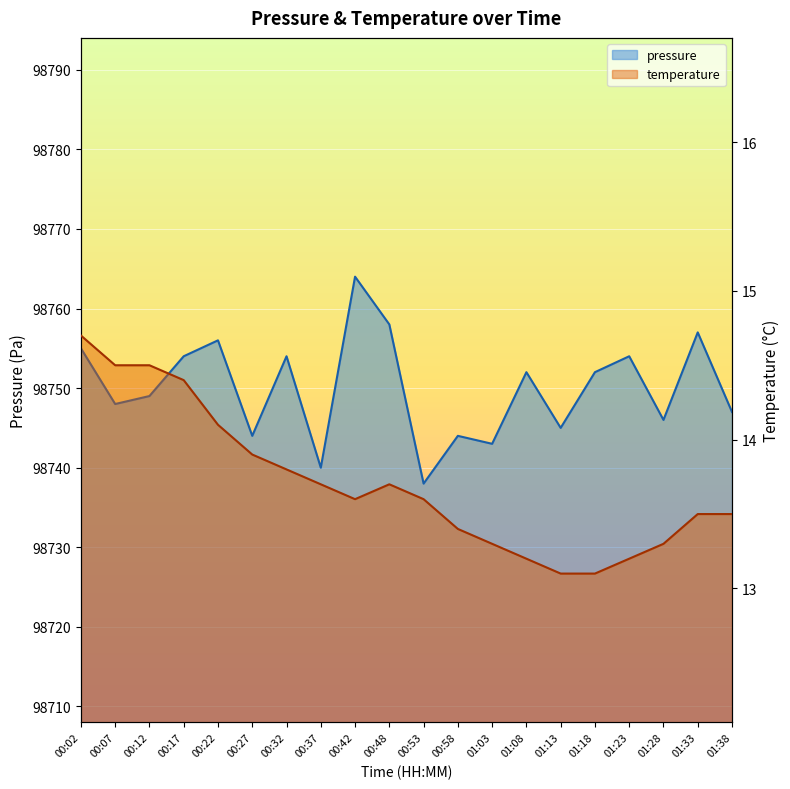

How many interior local valleys does the pressure series have?

7